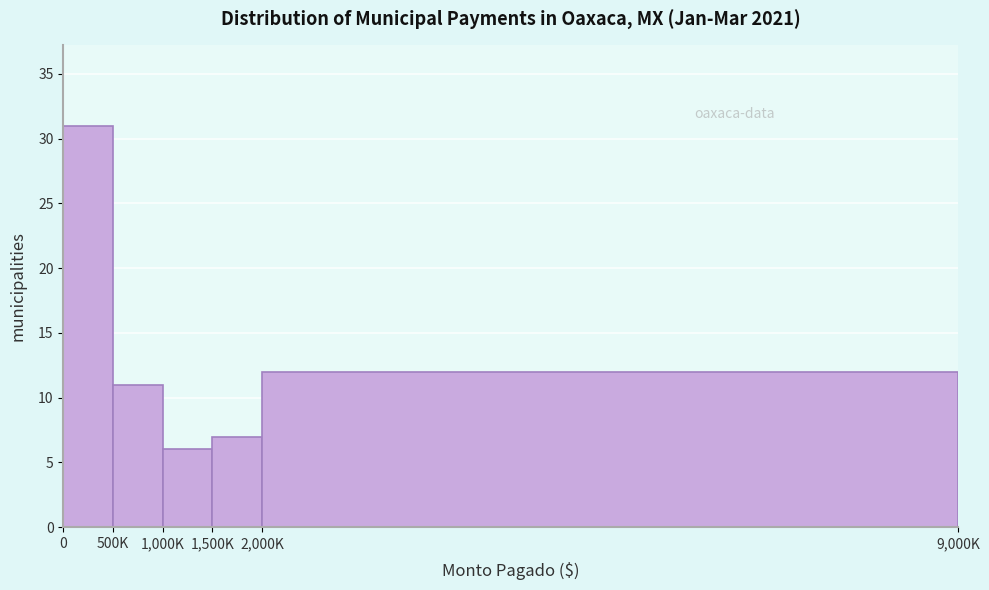

Reading right to left, extract all data points from this chart.

12	7	6	11	31